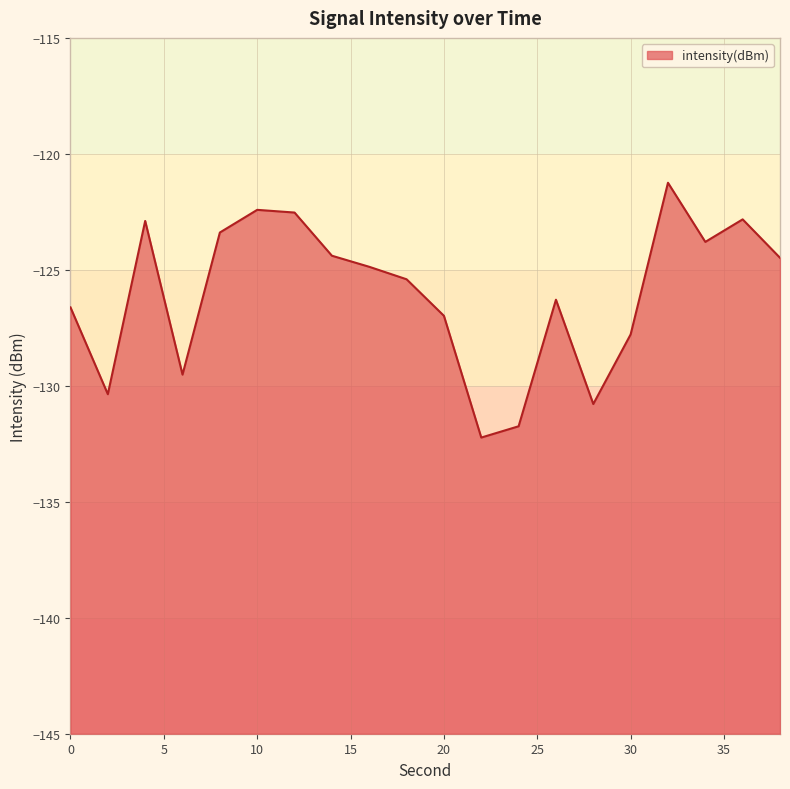

What is the value of the 1st point from the left?

-126.6